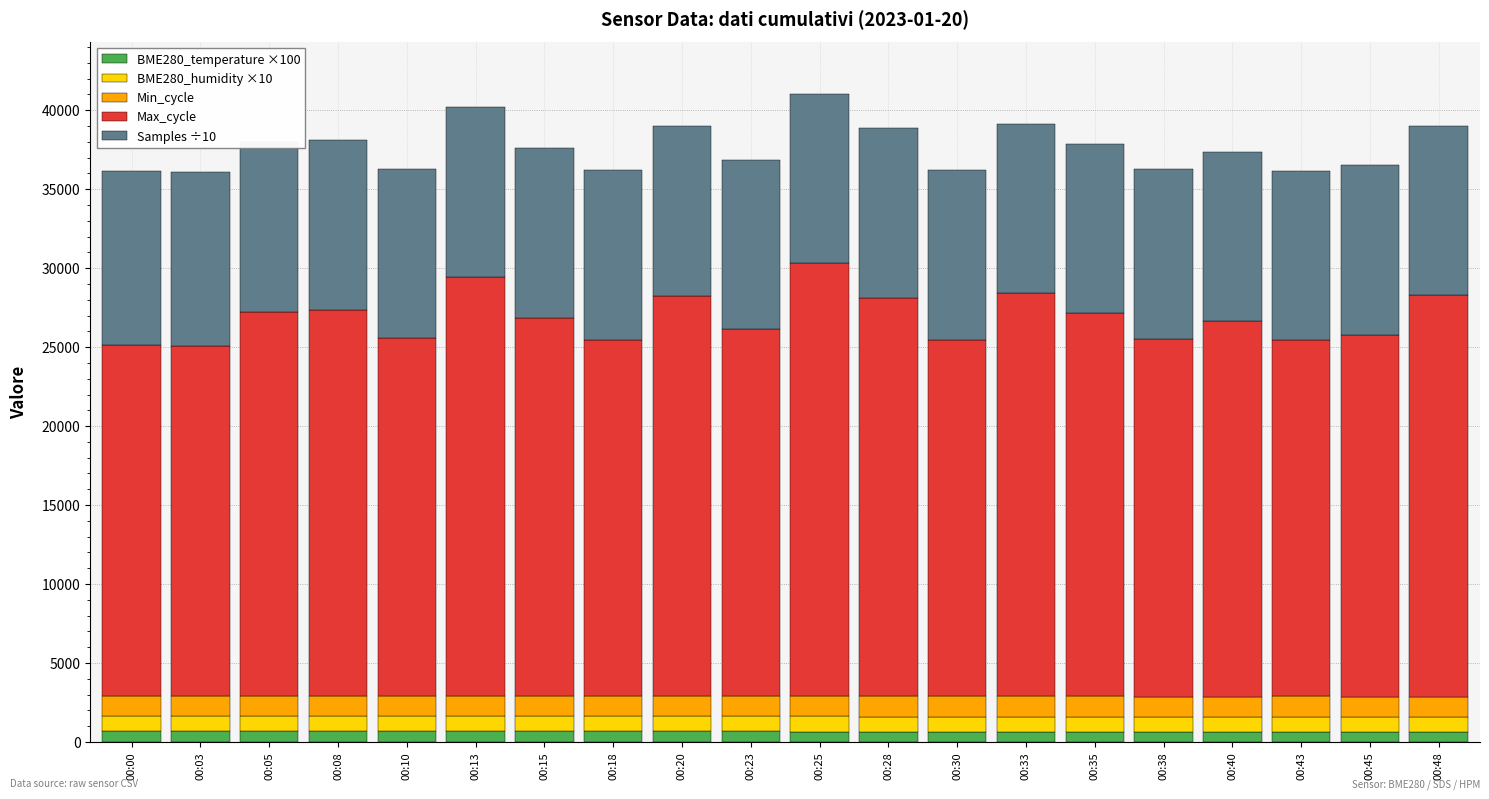

What is the sum of all BME280_temperature ×100 values?

13236.0